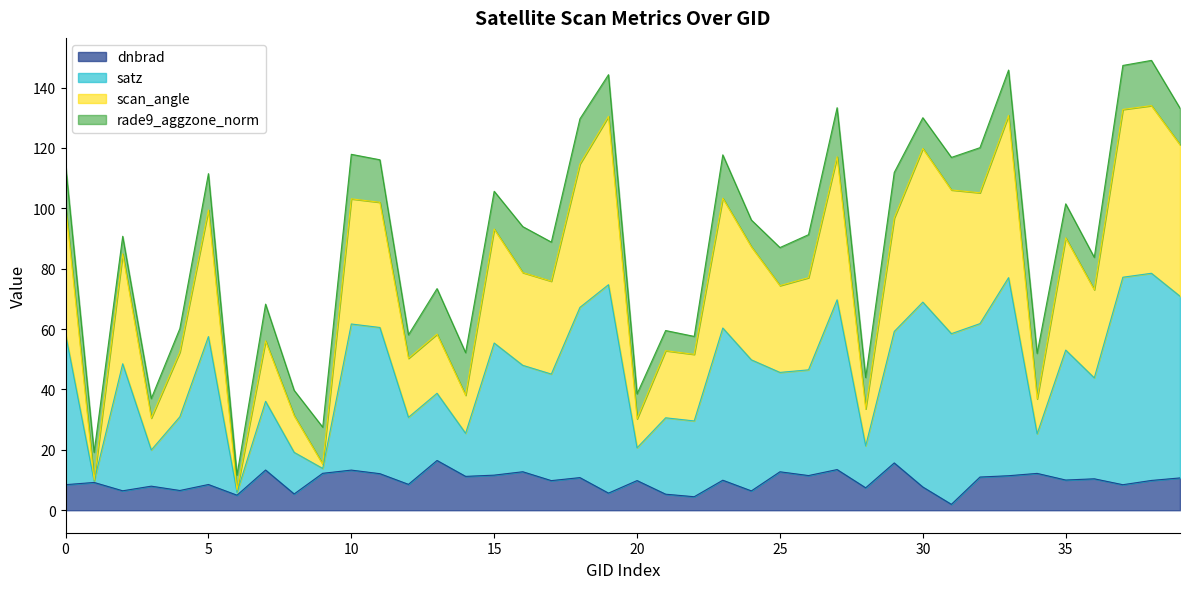

What is the total value across all series at 10?

117.9